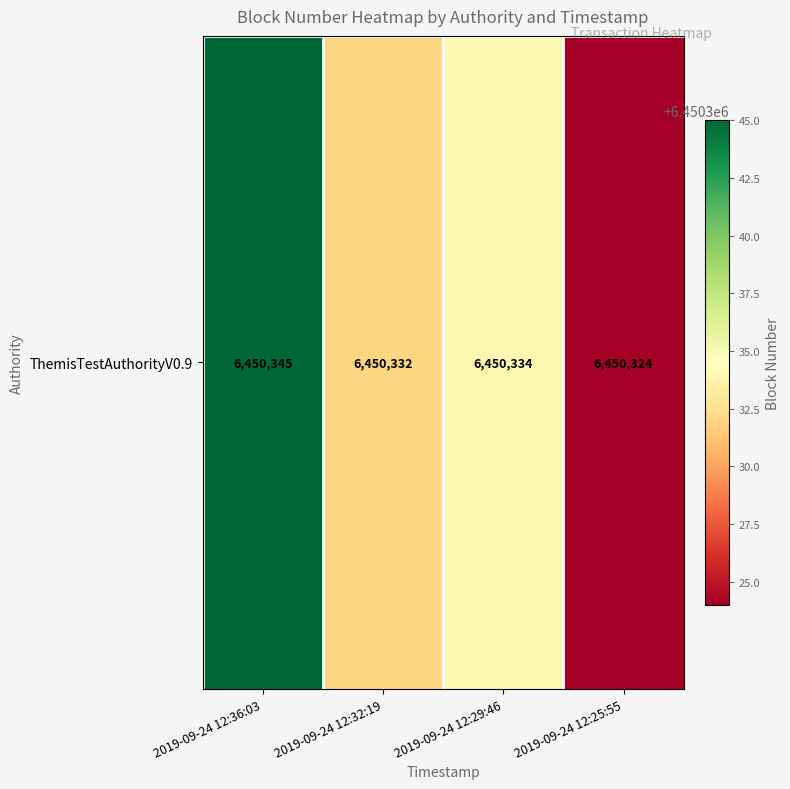

Reading left to right, extract all data points from this chart.

2019-09-24 12:36:03=6450345	2019-09-24 12:32:19=6450332	2019-09-24 12:29:46=6450334	2019-09-24 12:25:55=6450324